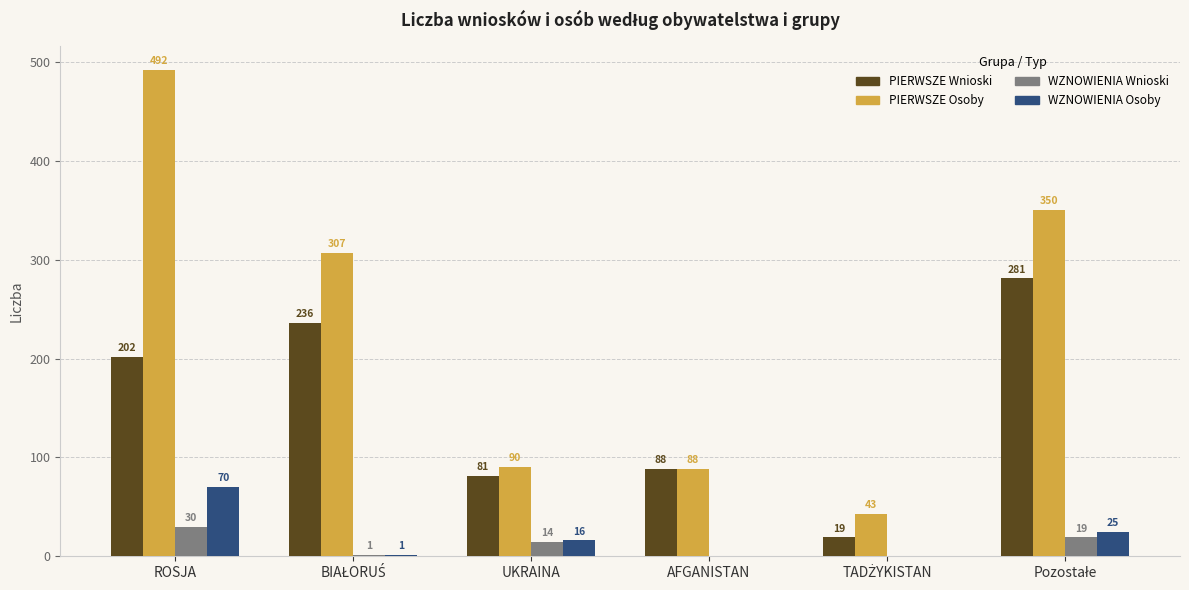

Which series has the largest total across all categories?

PIERWSZE Osoby